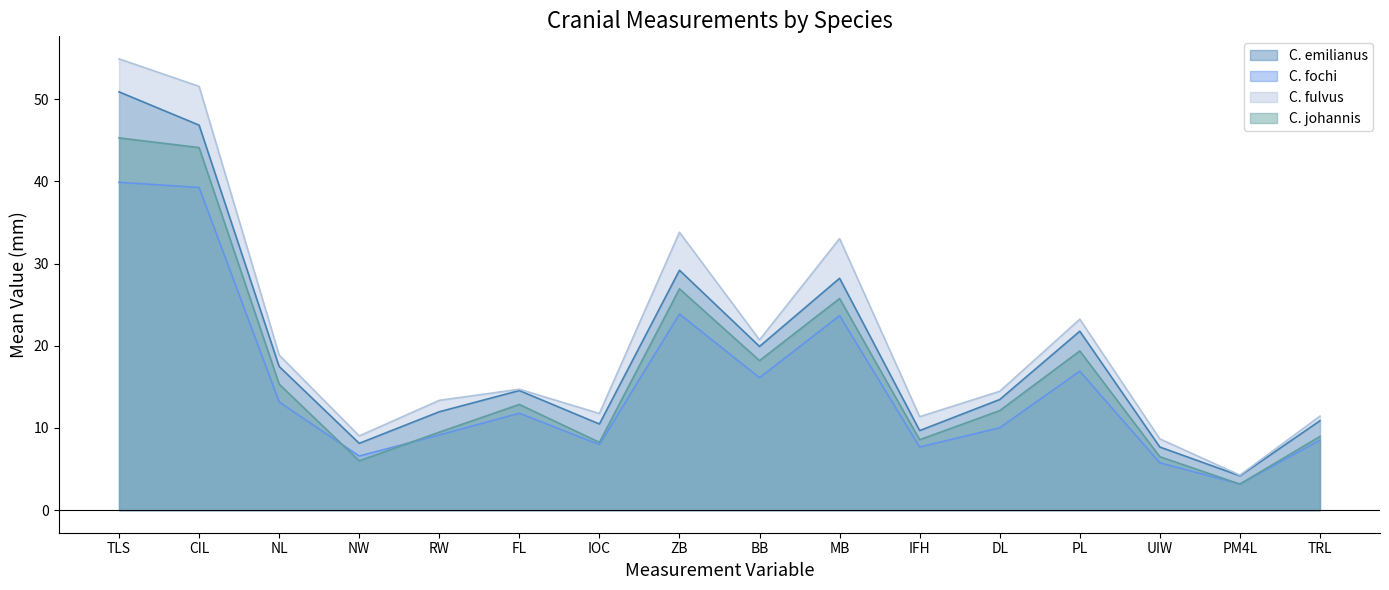

How many interior local peaks does the C. johannis series have?

4